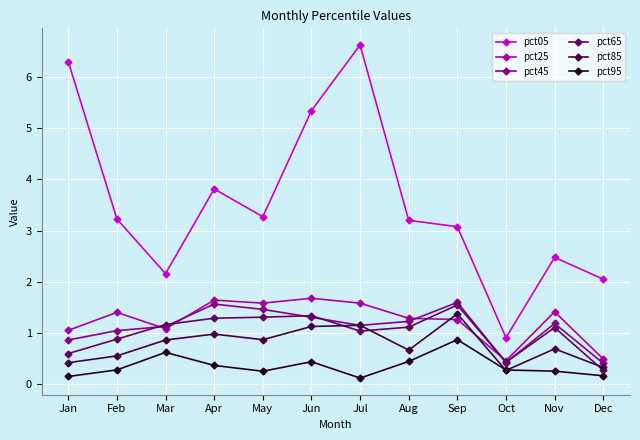

Which series has the largest range (max minus min)?

pct05